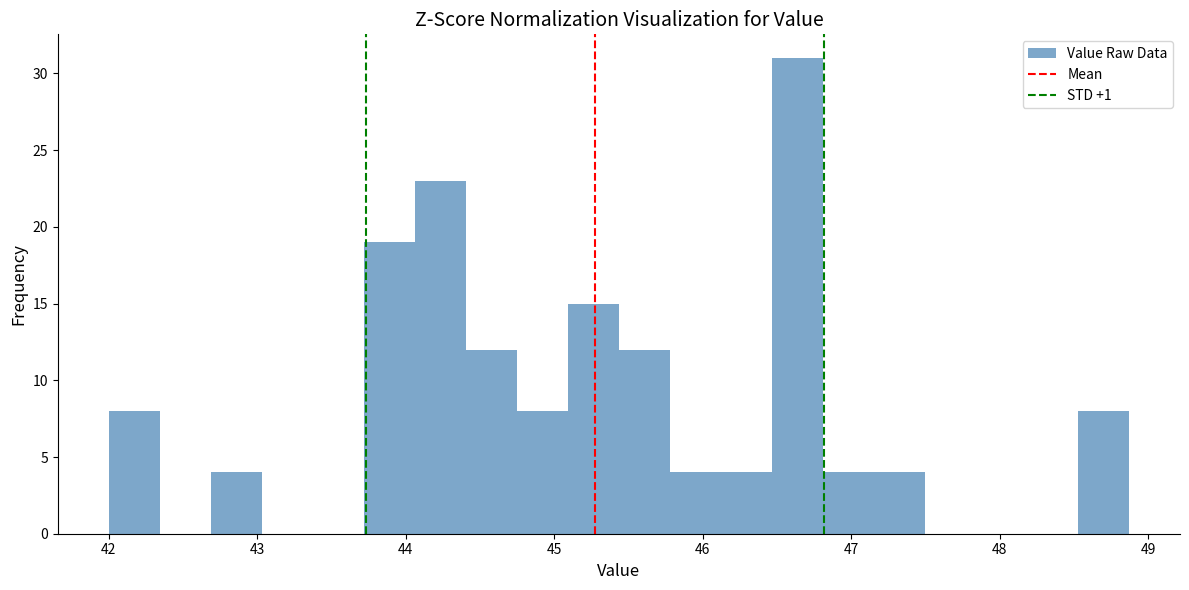

Read against the x-axis, roughly where is the centre of the tallest bar?

46.6